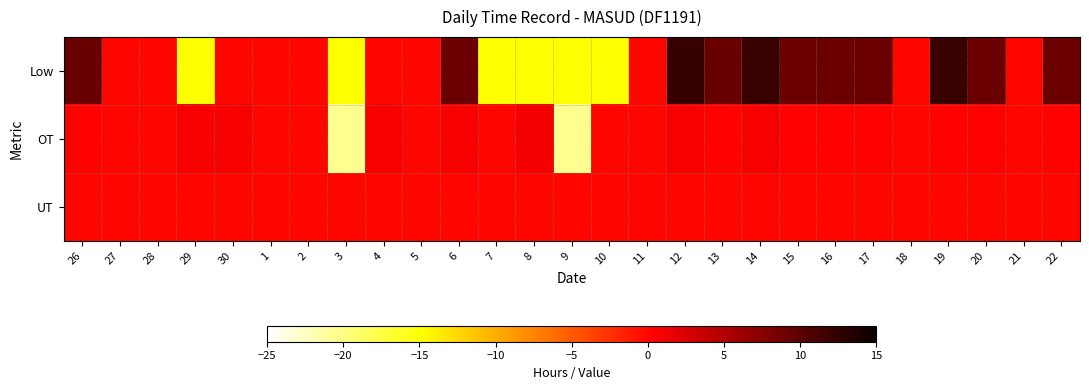

What is the total value across all series at 9?

-35.4